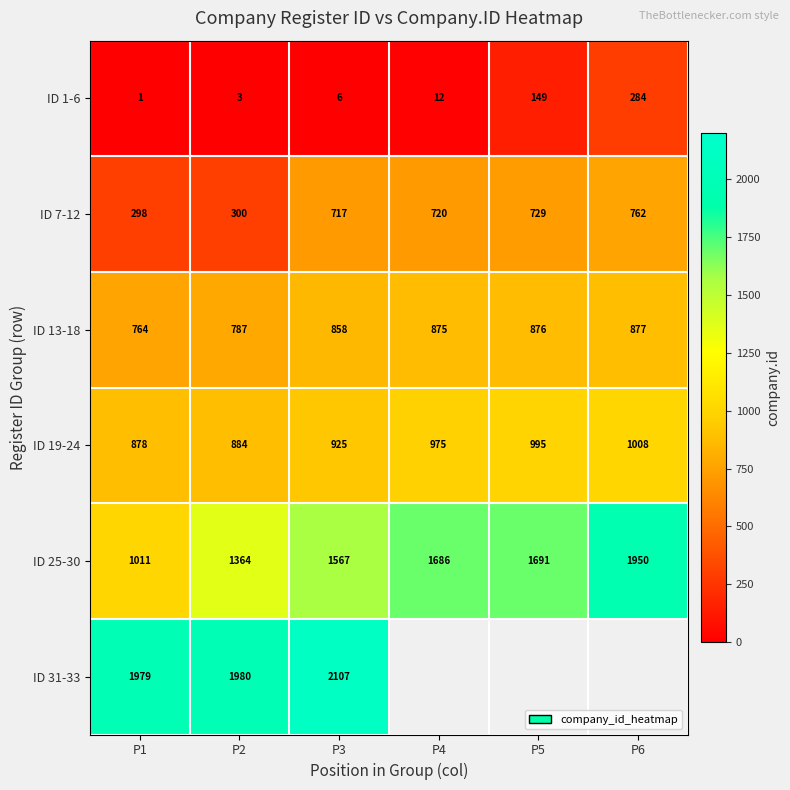

At which category is the sum across all series the highest?

P3